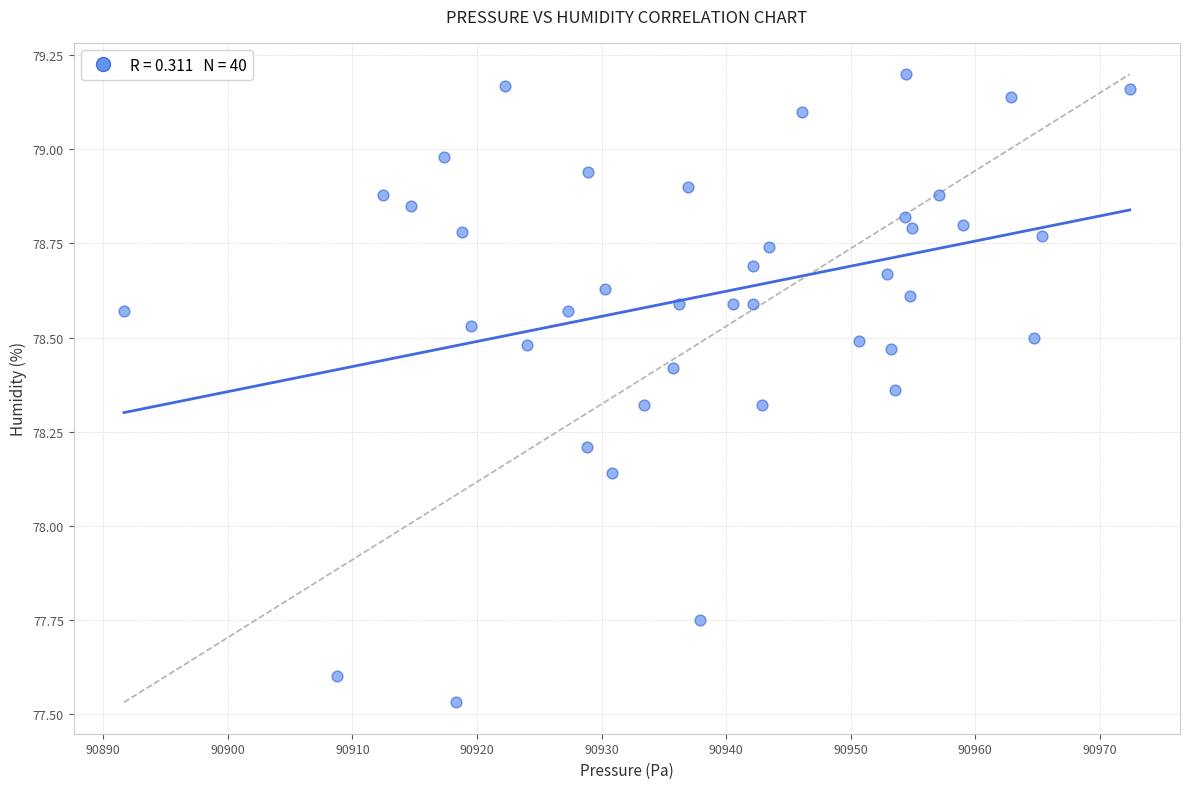

What is the range of X values (max minus min)?

80.8